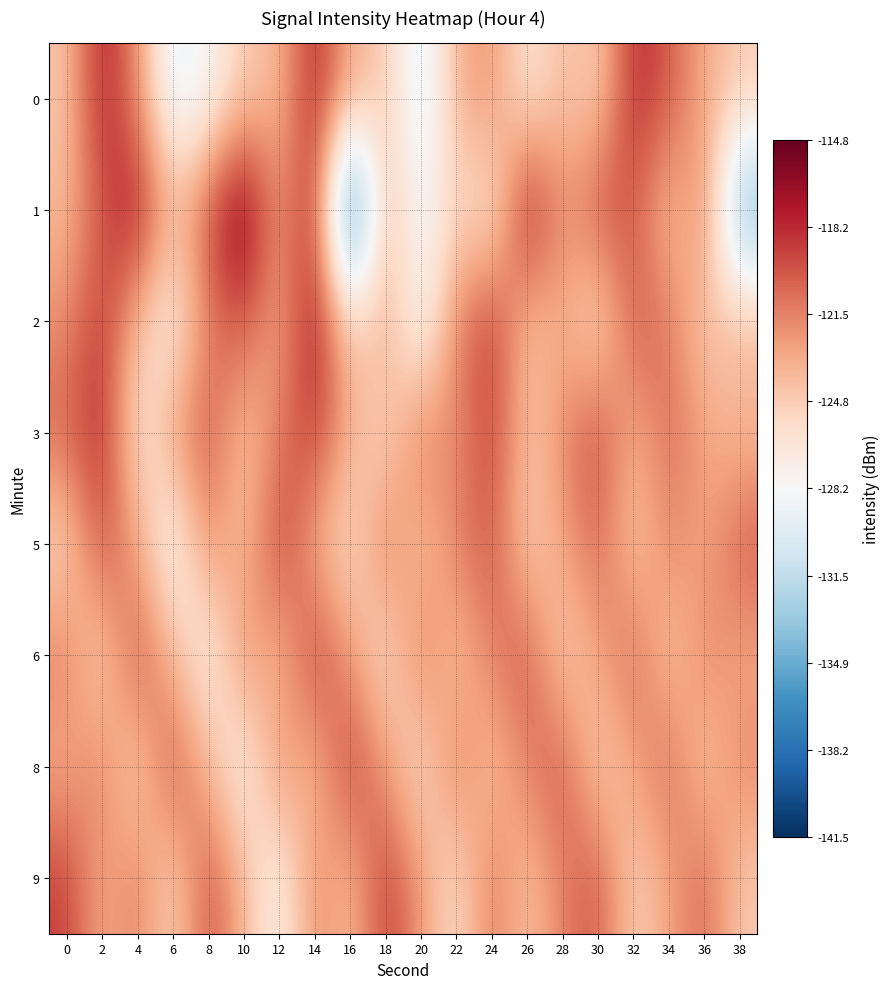

How many series are shown in this chart?

8